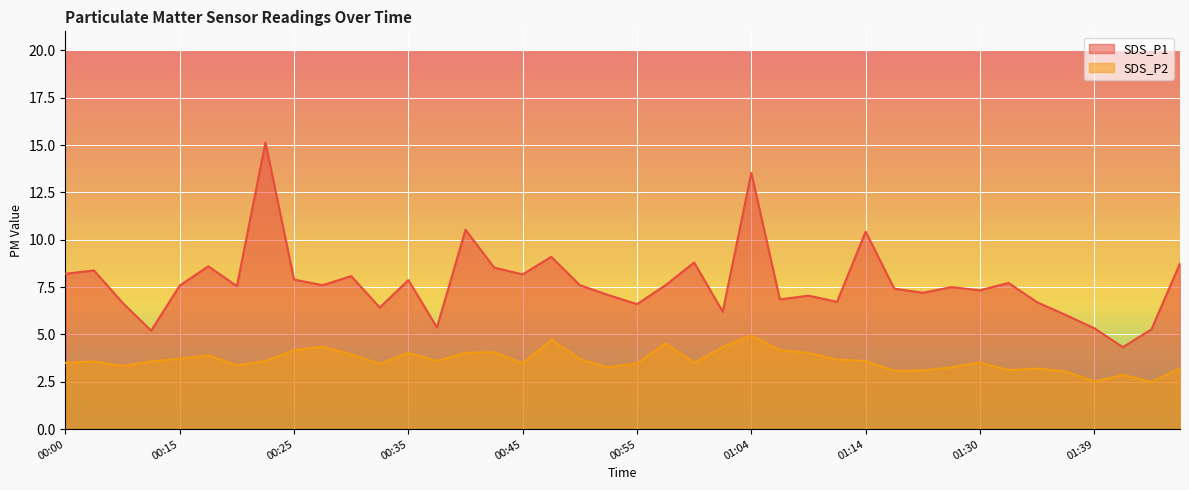

What is the average value of the SDS_P2 series?

3.6